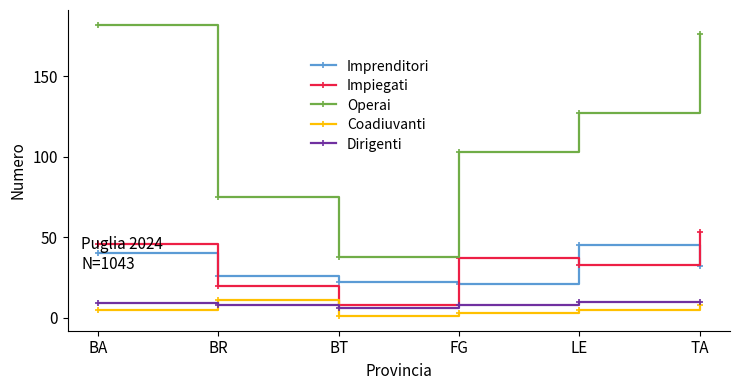

Is it true that Imprenditori equals 17 at LE?

False